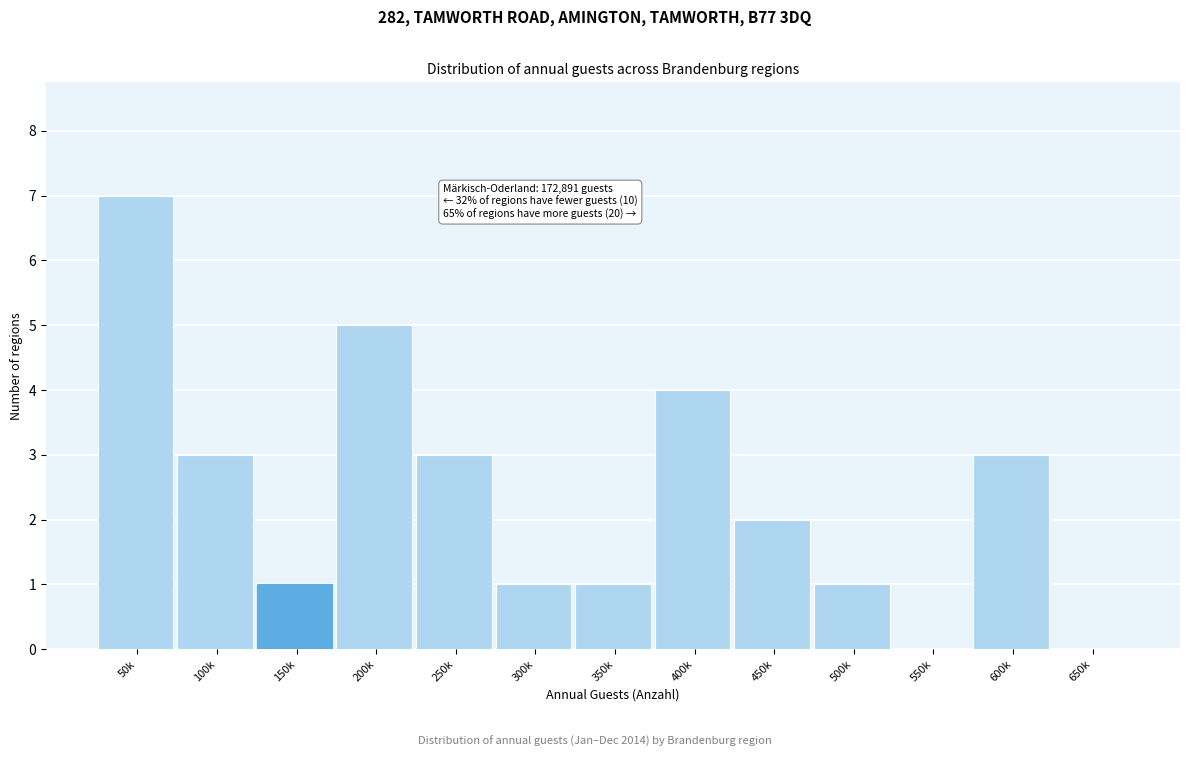

Reading right to left, extract all data points from this chart.

650k=0	600k=3	550k=0	500k=1	450k=2	400k=4	350k=1	300k=1	250k=3	200k=5	150k=1	100k=3	50k=7